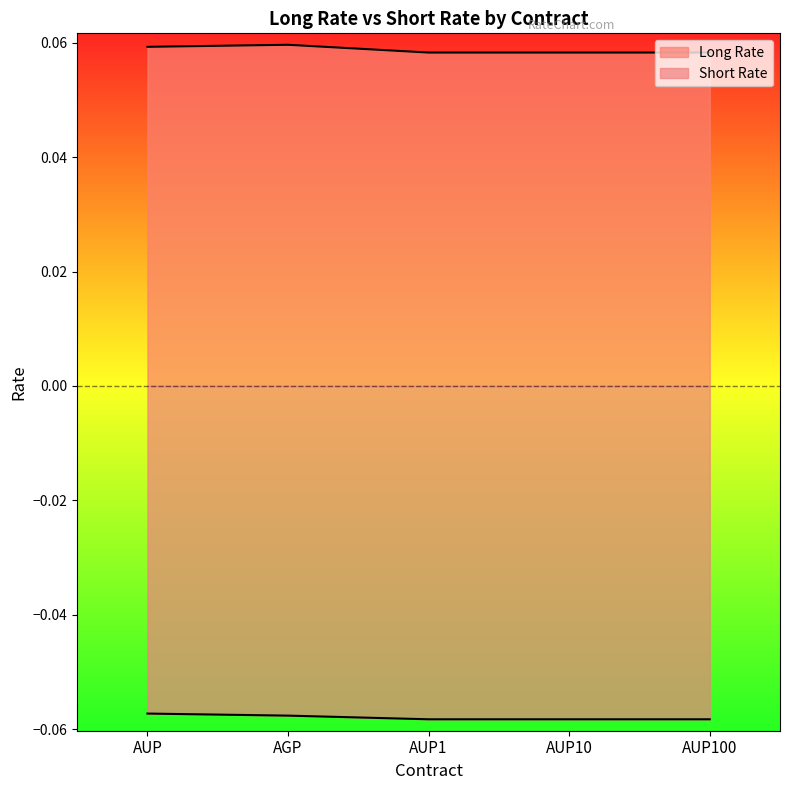

What is the label of the 4th point from the right?

AGP